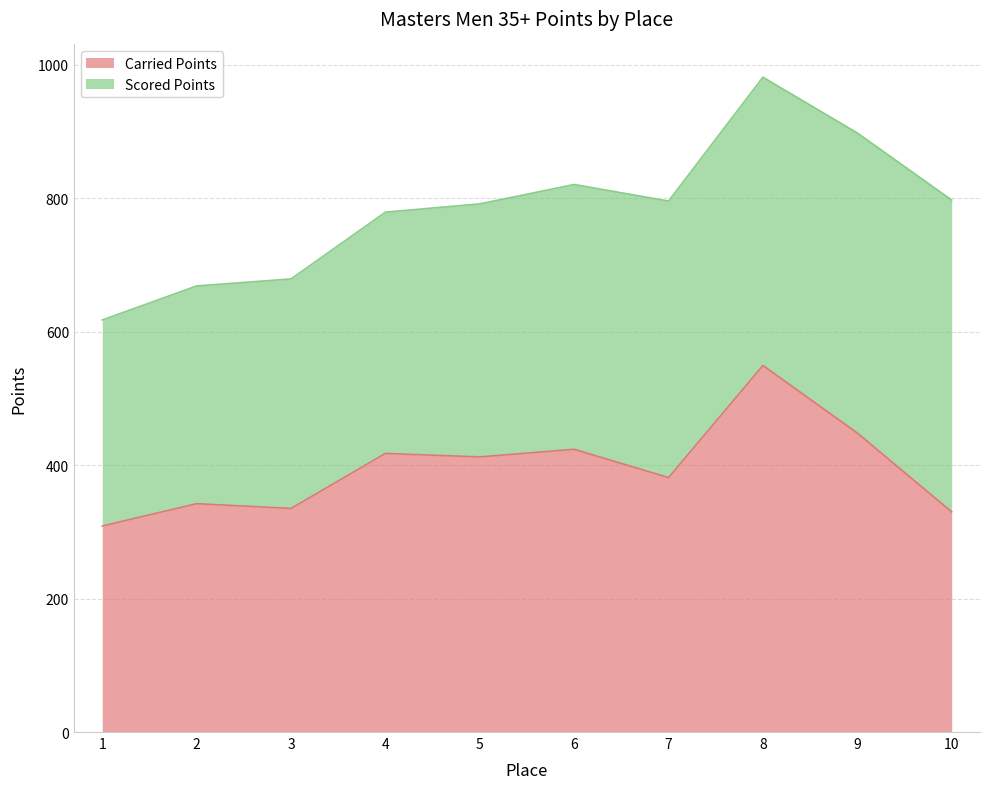

List the labels in order of value, largest first.

8, 9, 6, 4, 5, 7, 2, 3, 10, 1